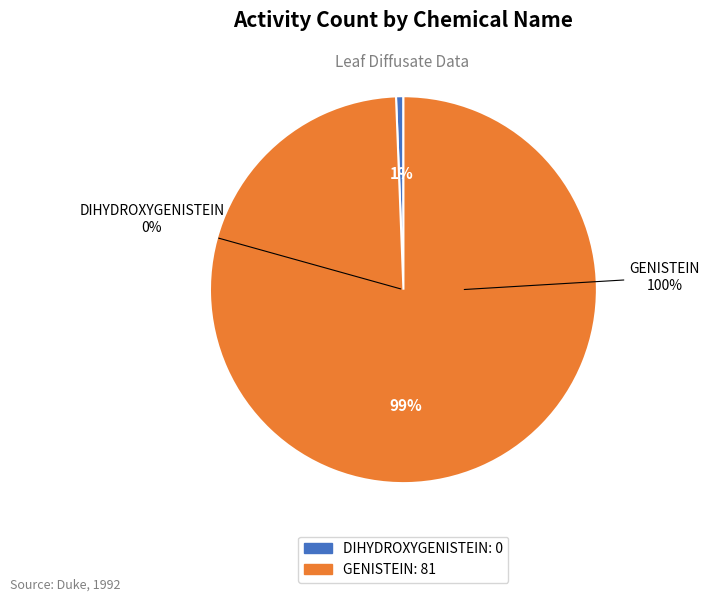

How many slices are in this pie chart?

2